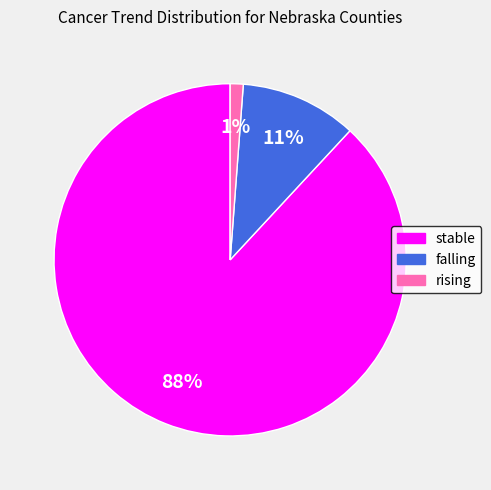

Is stable the majority of the pie?

Yes